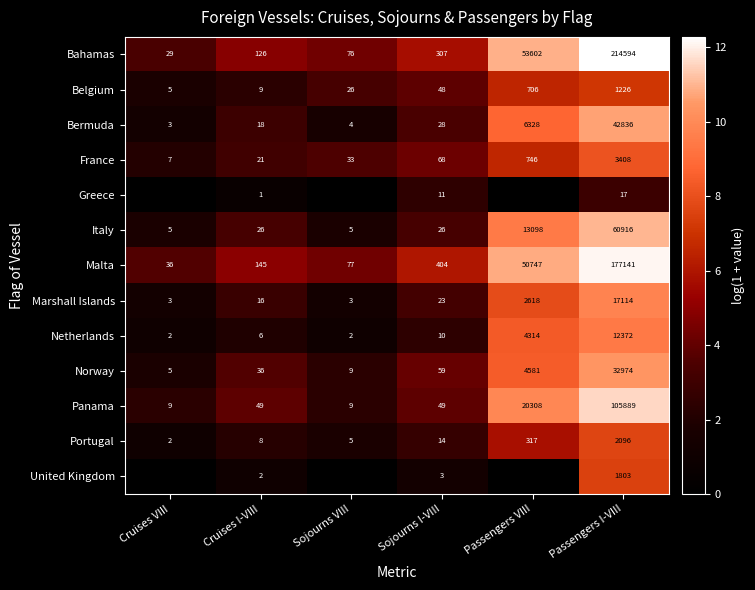

What is the approximate value of Norway at Passengers I-VIII?

32974